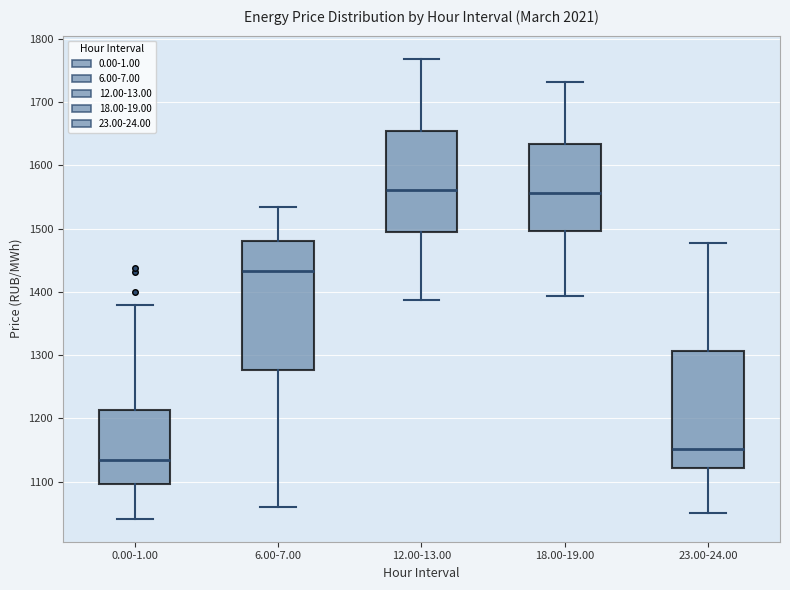

Comparing the boxes themselves (not the whiskers), which one is the tallest?

6.00-7.00